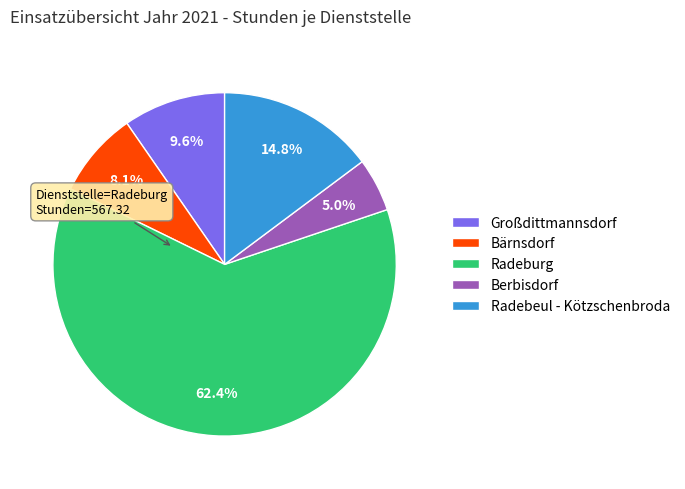

To the nearest percent, what is the difference between the largest and smallest slice percentages?

57%